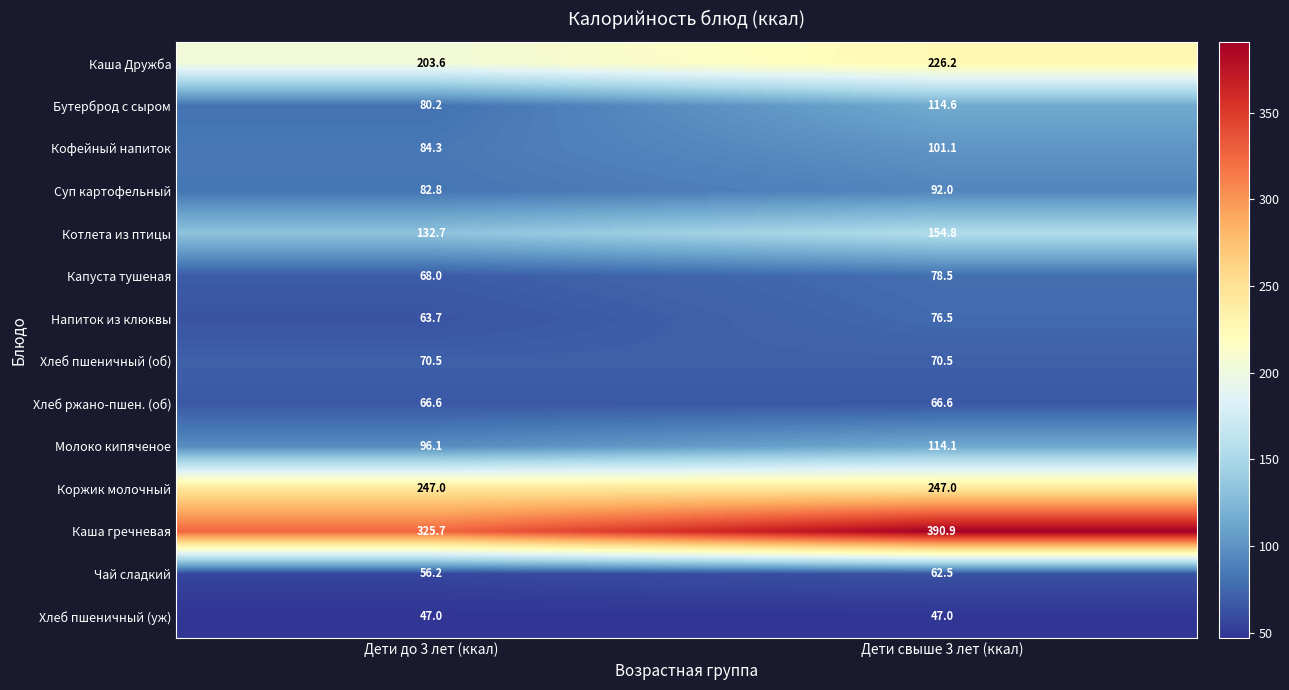

Reading left to right, list all the values displayed in this chart.

Каша Дружба: Дети до 3 лет (ккал)=203.6	Дети свыше 3 лет (ккал)=226.2
Бутерброд с сыром: Дети до 3 лет (ккал)=80.2	Дети свыше 3 лет (ккал)=114.6
Кофейный напиток: Дети до 3 лет (ккал)=84.3	Дети свыше 3 лет (ккал)=101.1
Суп картофельный: Дети до 3 лет (ккал)=82.8	Дети свыше 3 лет (ккал)=92.0
Котлета из птицы: Дети до 3 лет (ккал)=132.7	Дети свыше 3 лет (ккал)=154.8
Капуста тушеная: Дети до 3 лет (ккал)=68.0	Дети свыше 3 лет (ккал)=78.5
Напиток из клюквы: Дети до 3 лет (ккал)=63.7	Дети свыше 3 лет (ккал)=76.5
Хлеб пшеничный (об): Дети до 3 лет (ккал)=70.5	Дети свыше 3 лет (ккал)=70.5
Хлеб ржано-пшен. (об): Дети до 3 лет (ккал)=66.6	Дети свыше 3 лет (ккал)=66.6
Молоко кипяченое: Дети до 3 лет (ккал)=96.1	Дети свыше 3 лет (ккал)=114.1
Коржик молочный: Дети до 3 лет (ккал)=247.0	Дети свыше 3 лет (ккал)=247.0
Каша гречневая: Дети до 3 лет (ккал)=325.7	Дети свыше 3 лет (ккал)=390.9
Чай сладкий: Дети до 3 лет (ккал)=56.2	Дети свыше 3 лет (ккал)=62.5
Хлеб пшеничный (уж): Дети до 3 лет (ккал)=47.0	Дети свыше 3 лет (ккал)=47.0